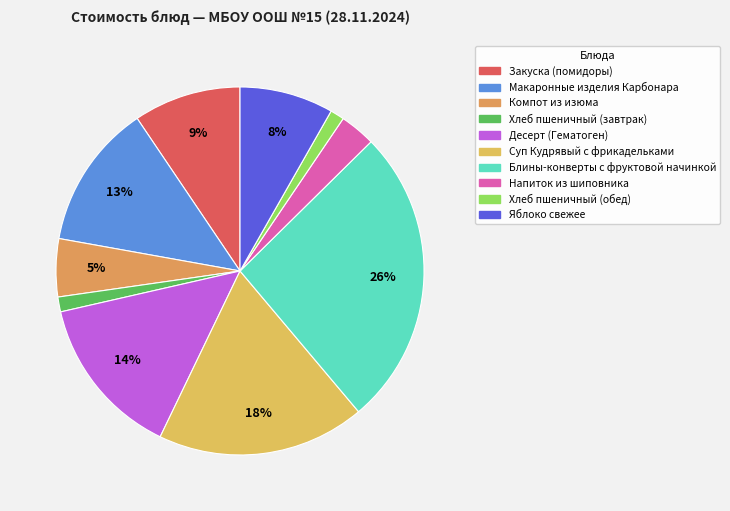

To the nearest percent, what is the combined percentage of Компот из изюма and Закуска (помидоры)?

15%